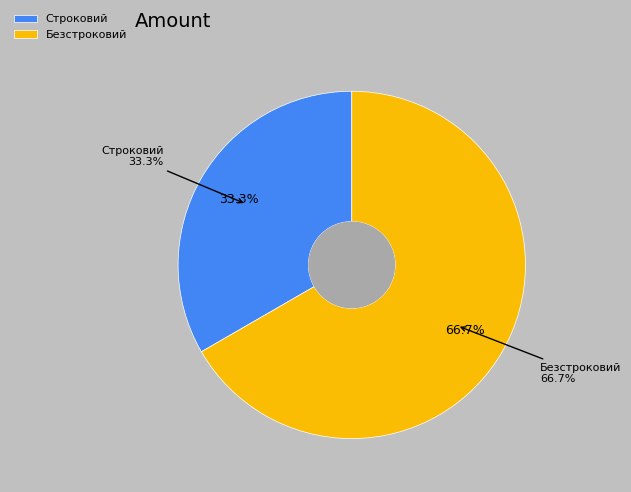

Which category has the smallest portion of the pie?

Строковий